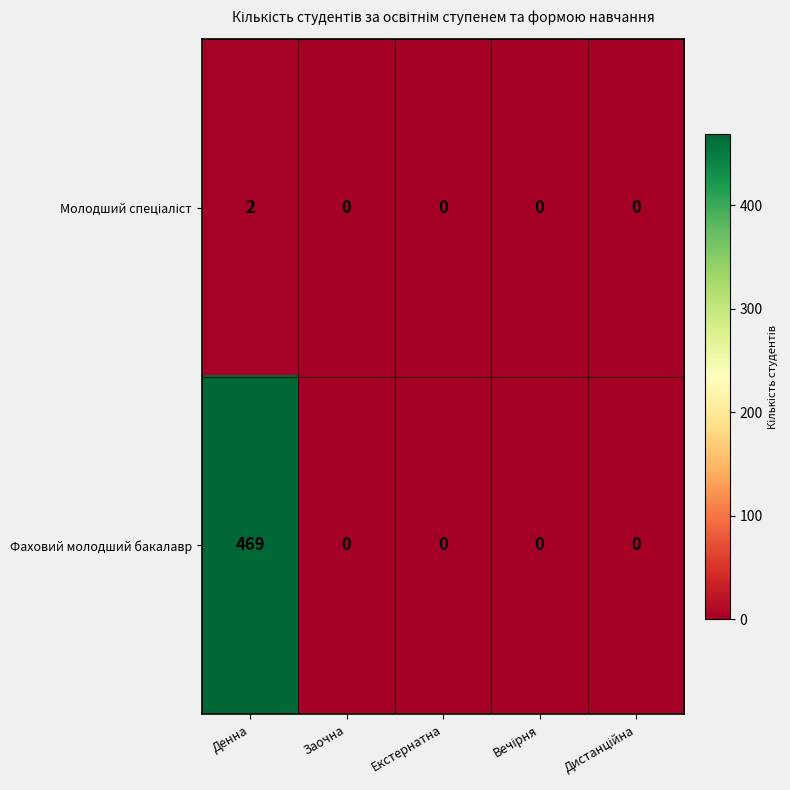

True or false: Фаховий молодший бакалавр has a value of 469 at Денна.

True